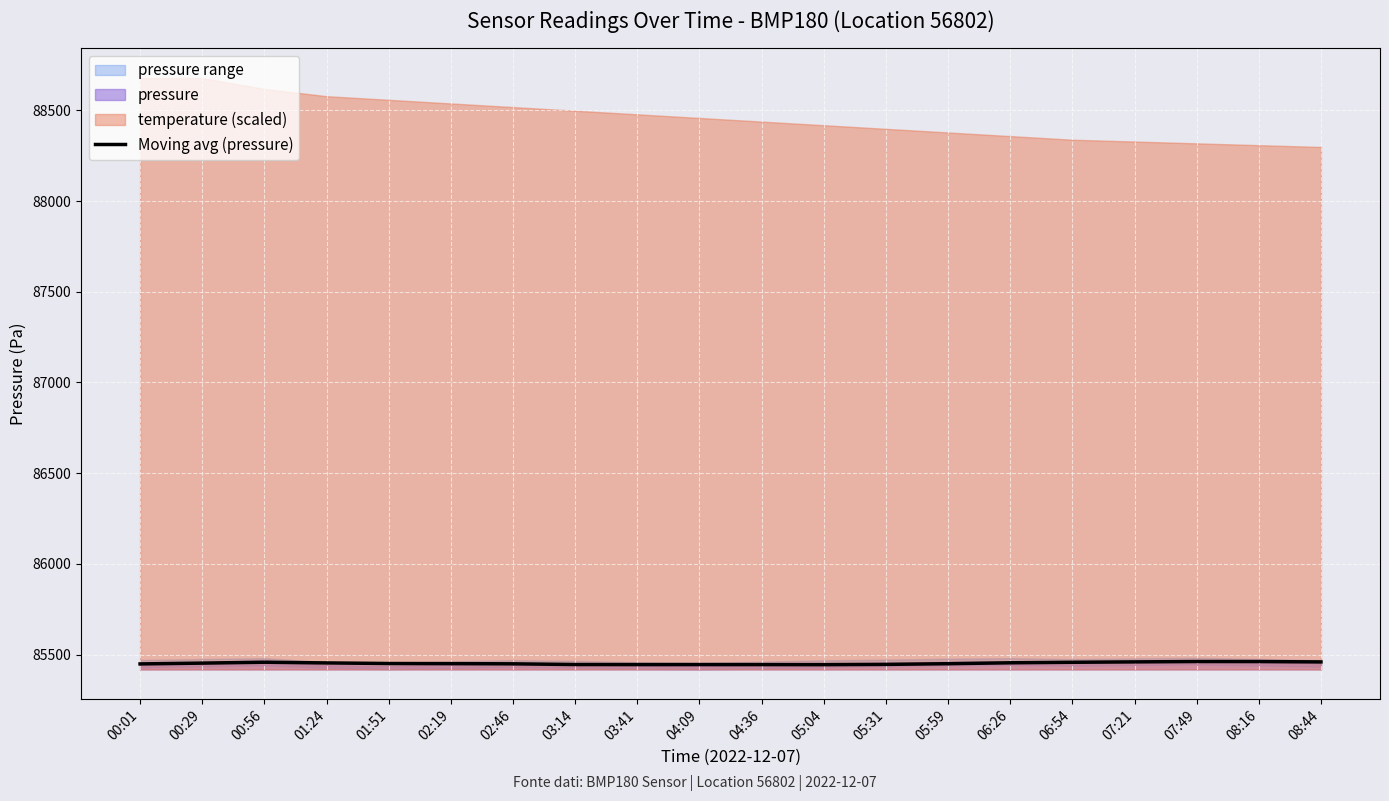

What is the label of the 12th point from the right?

03:41